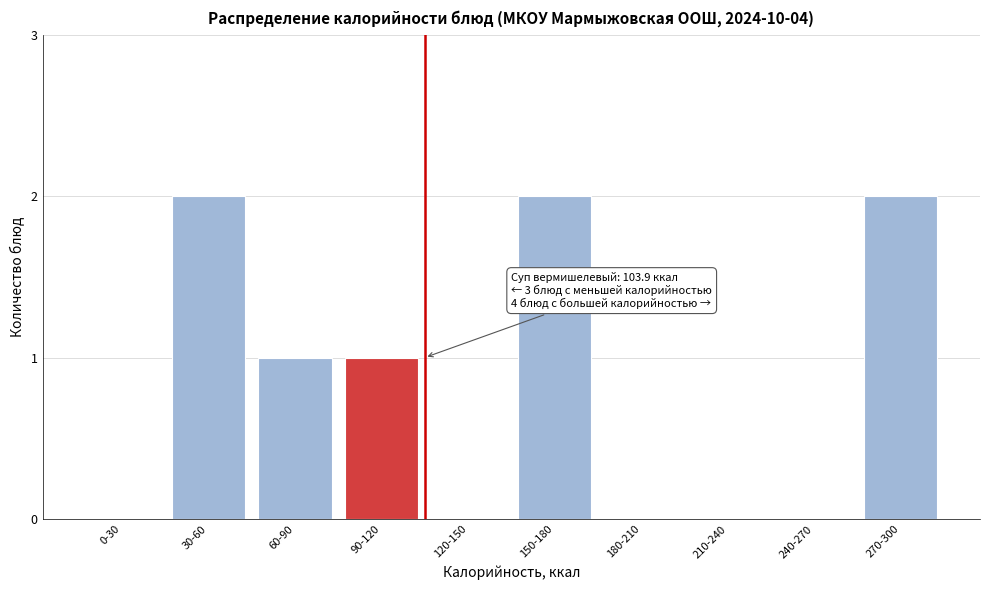

Reading left to right, extract all data points from this chart.

0-30=0	30-60=2	60-90=1	90-120=1	120-150=0	150-180=2	180-210=0	210-240=0	240-270=0	270-300=2